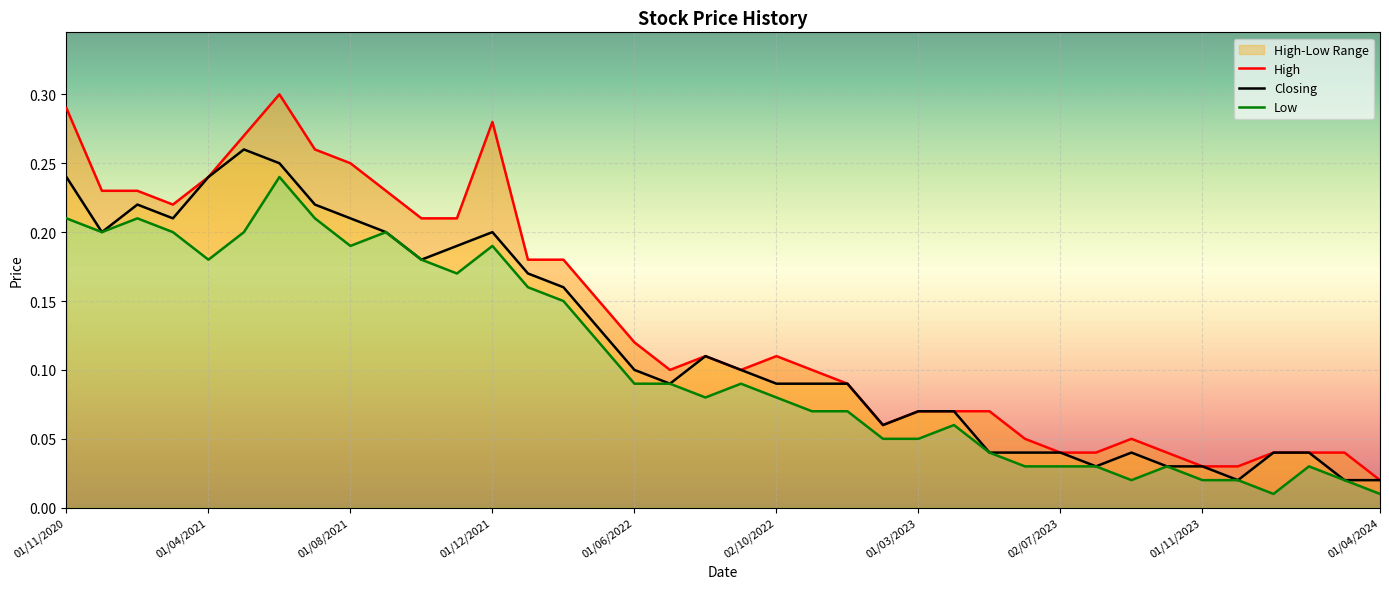

Which series has the largest total across all categories?

High